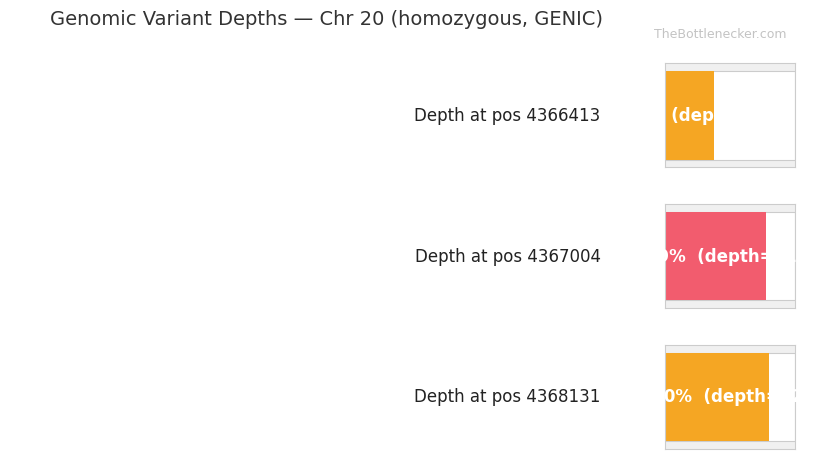

How many distinct data groups are displayed?

2